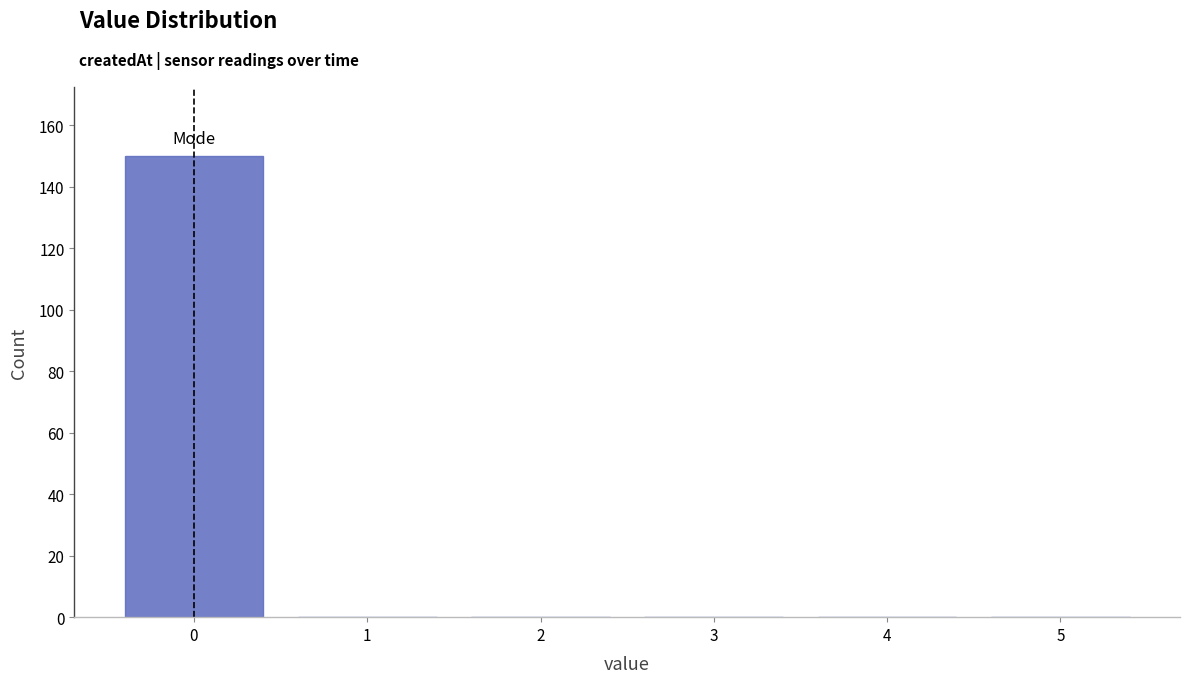

Reading left to right, list every bar in this chart as the range it spans on the x-axis followed by its height. The values are not printed on the chart, so give them approximately, as read against the axis.

-0.5 to 0.5: 150
0.5 to 1.5: 0
1.5 to 2.5: 0
2.5 to 3.5: 0
3.5 to 4.5: 0
4.5 to 5.5: 0